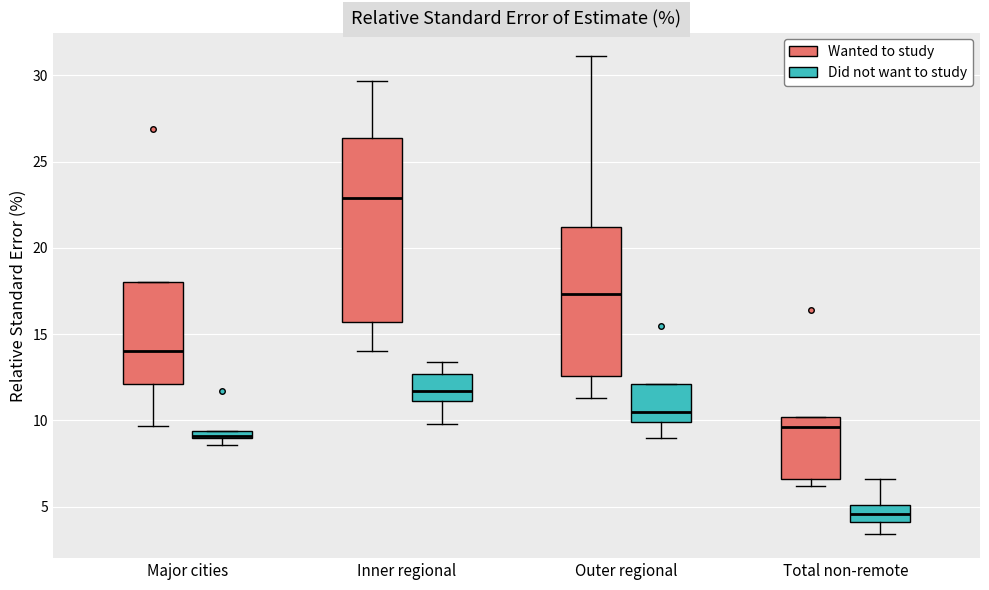

Comparing the boxes themselves (not the whiskers), which one is the tallest?

Inner regional (Wanted to study)